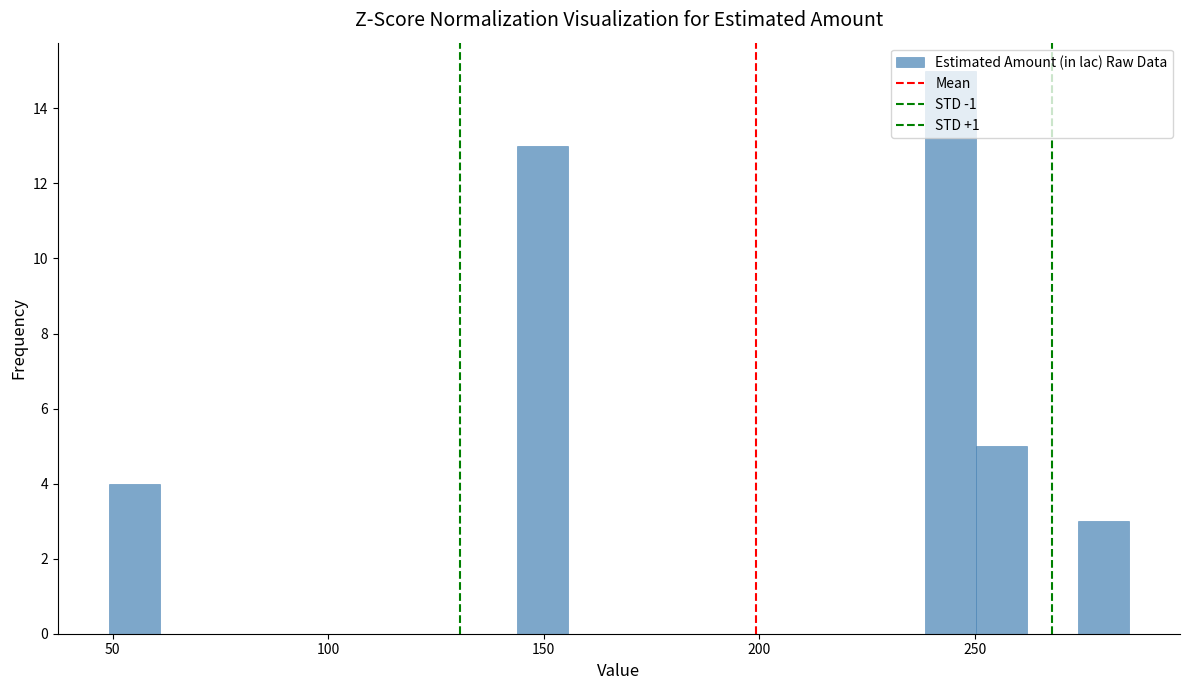

Read against the x-axis, roughly where is the centre of the tallest bar?

245